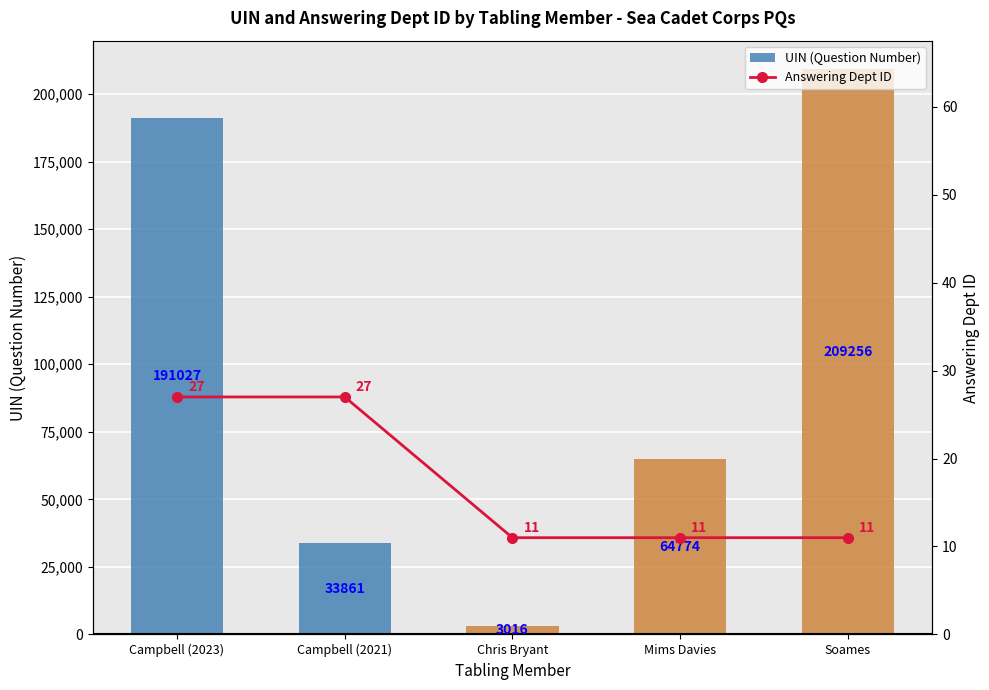

Is it true that Answering Dept ID equals 19 at Mims Davies?

False